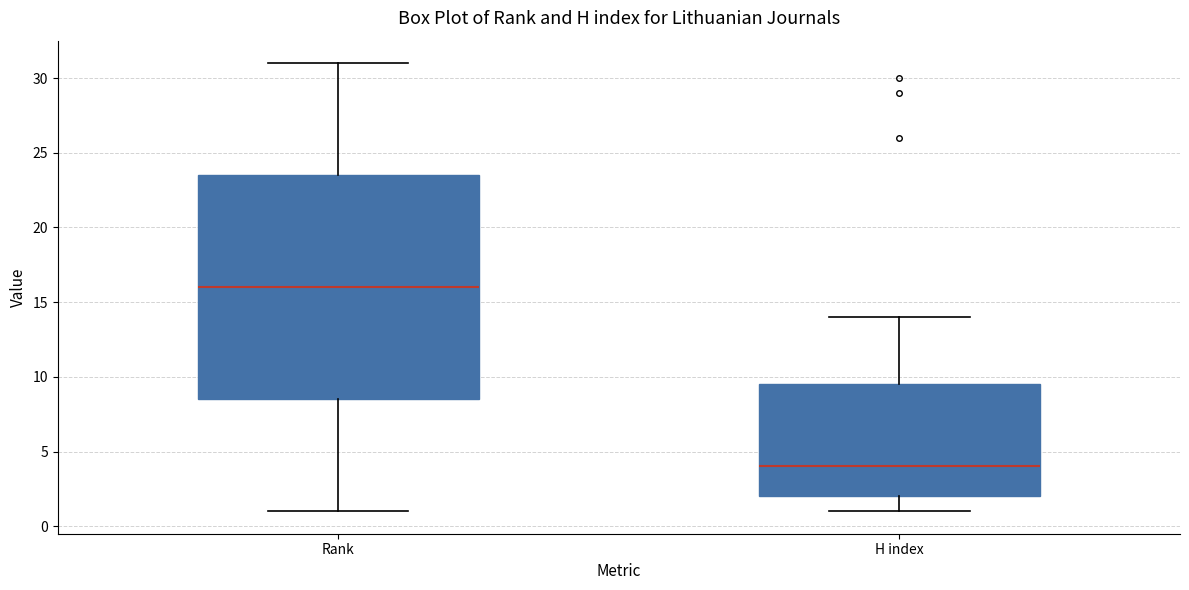

Where does the lower whisker of the box for Rank end on the y-axis? The values are not printed on the chart, so give them approximately, as read against the axis.

1.0